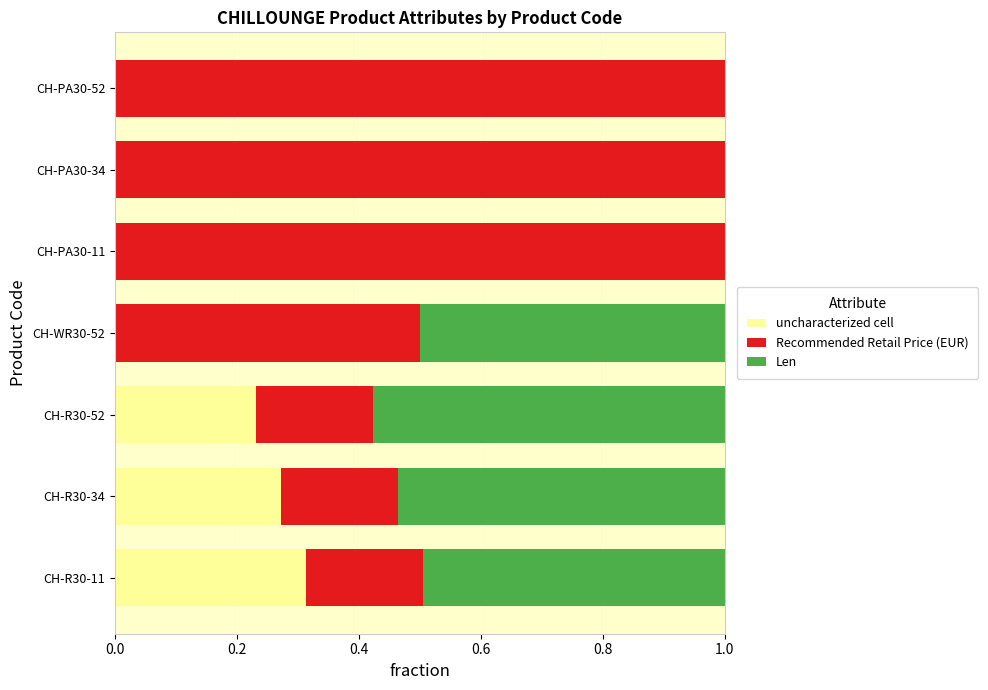

What is the highest value of the uncharacterized cell series?

0.3